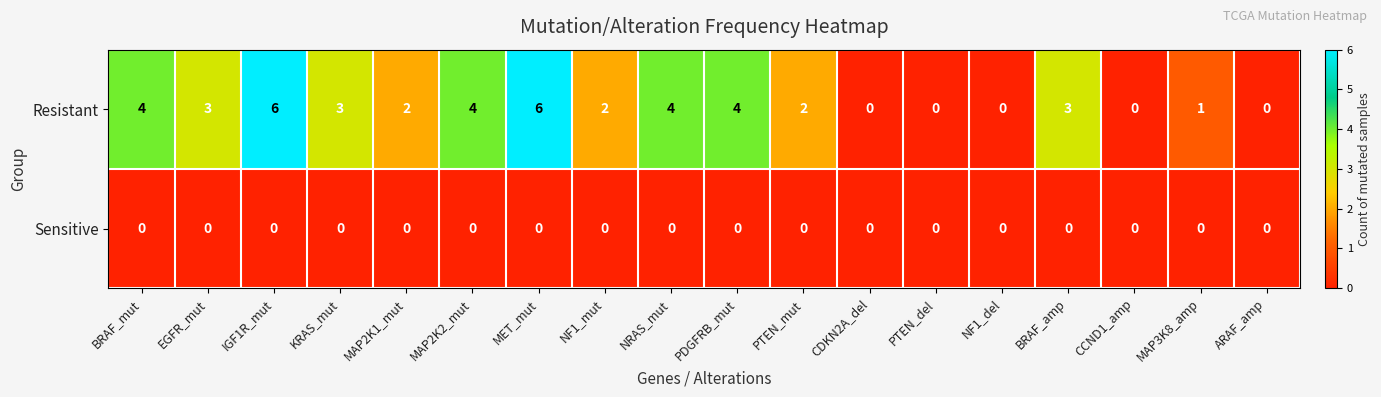

What is the spread (max minus min) of values at NF1_mut?

2